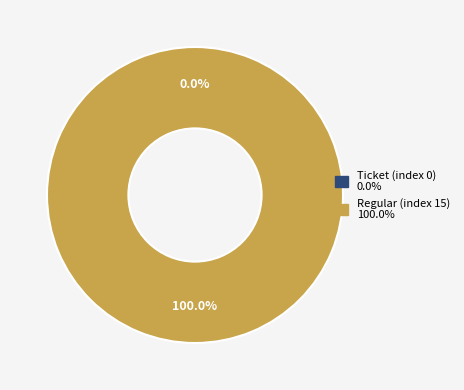

How many slices are in this pie chart?

2